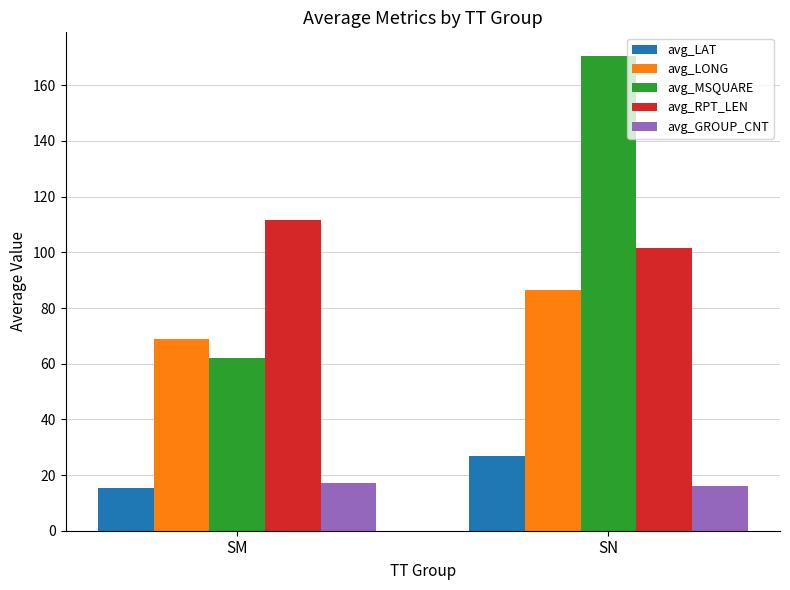

What are all the series names shown in the legend?

avg_LAT, avg_LONG, avg_MSQUARE, avg_RPT_LEN, avg_GROUP_CNT